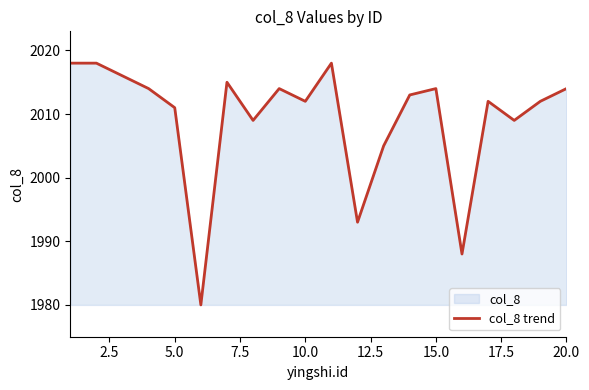

What is the difference between the second highest and minimum values?

38